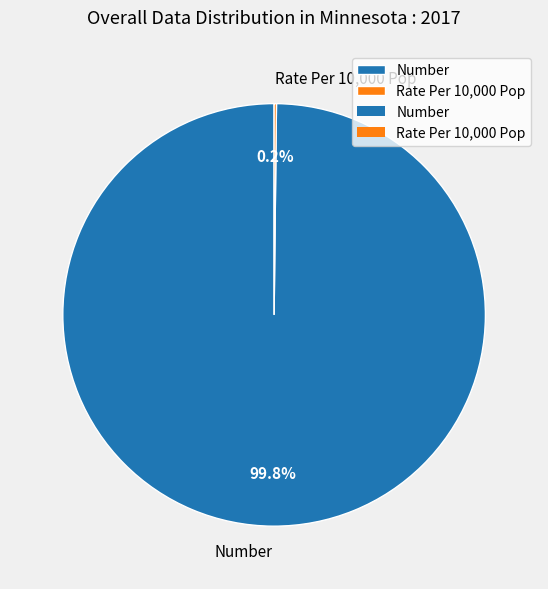

What portion of the pie excludes Number?

0.2%